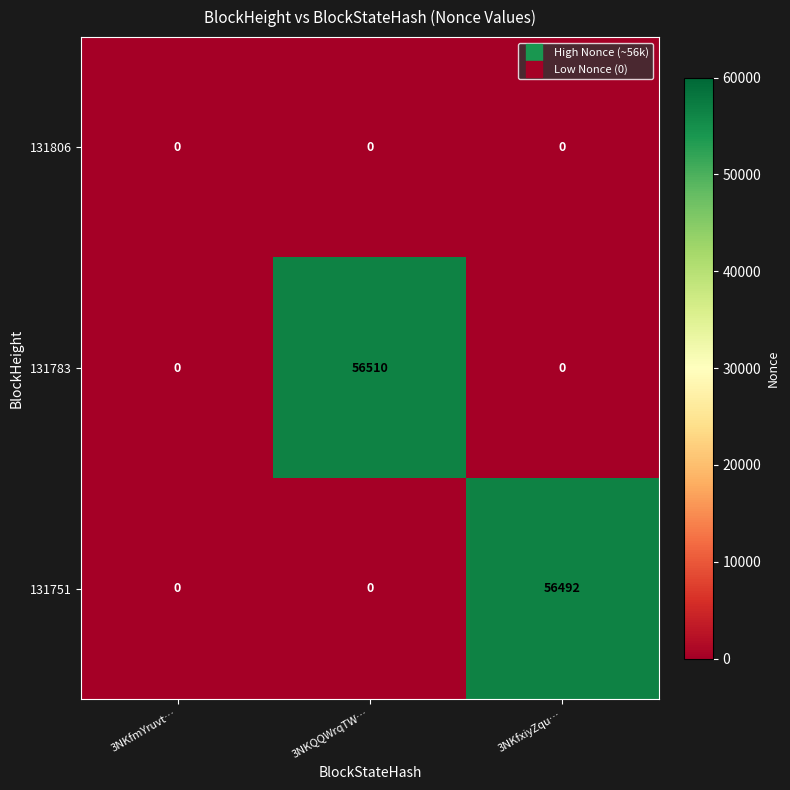

Which label corresponds to the largest value in the chart?

3NKQQWrqTW…